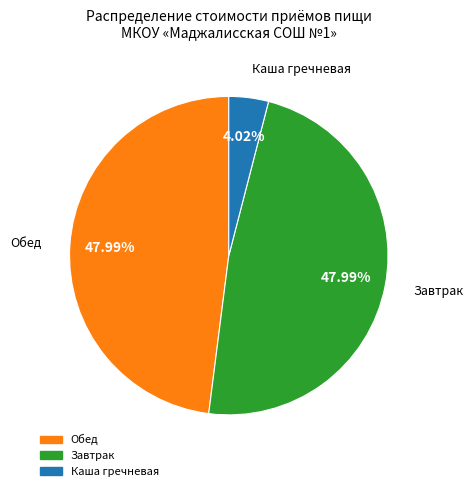

To the nearest percent, what is the average slice percentage?

33%